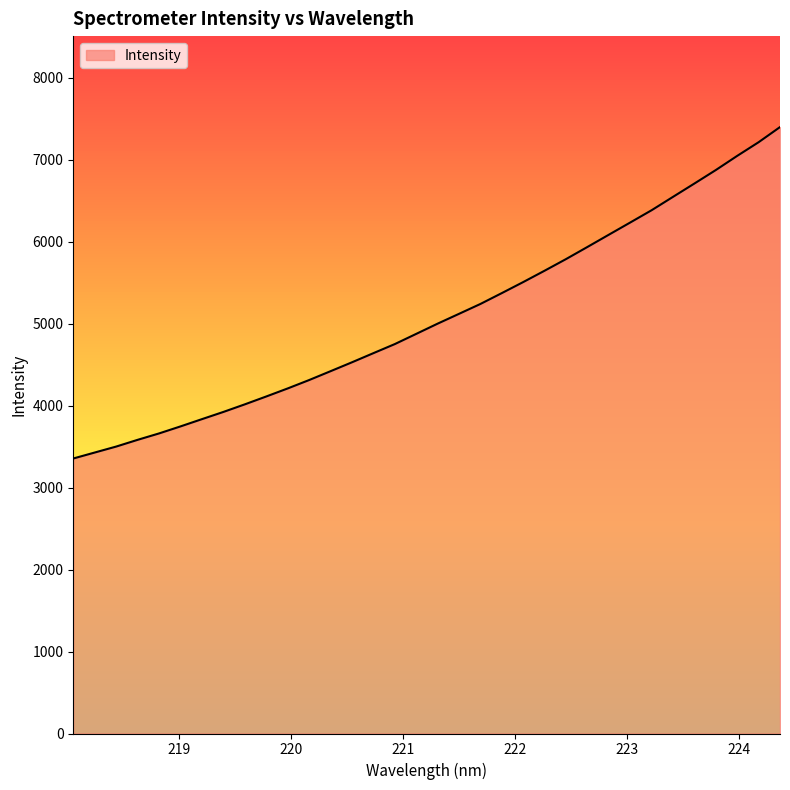

What is the difference between the maximum and minimum values?

4043.3